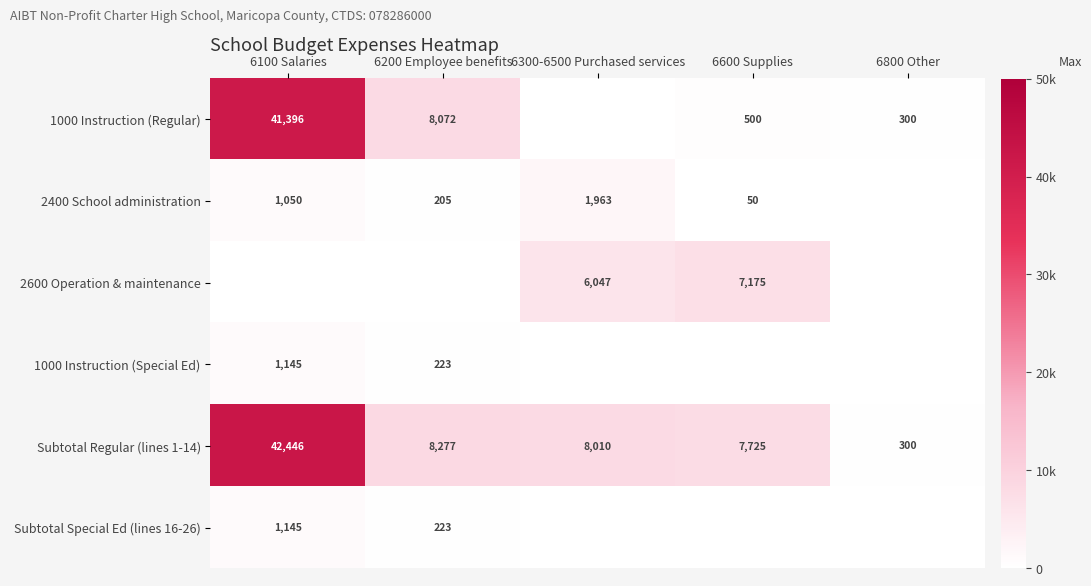

Which has a higher value, 6800 Other or 6200 Employee benefits?

6200 Employee benefits